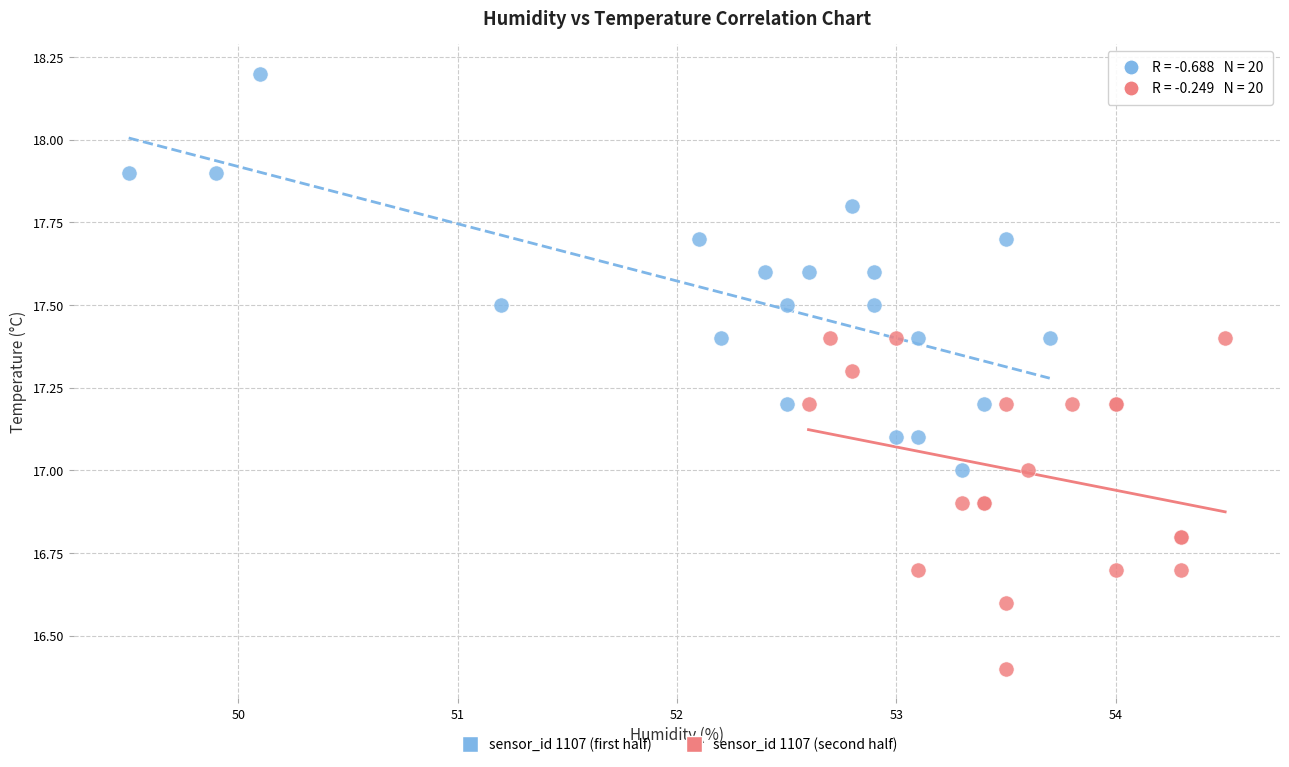

Which series contains the lowest Y value?

sensor_id 1107 (second half)